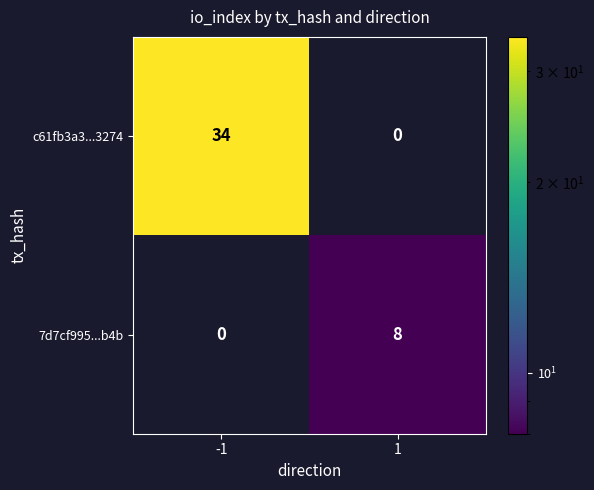

The value of c61fb3a3...3274 at -1 is 47. True or false?

False